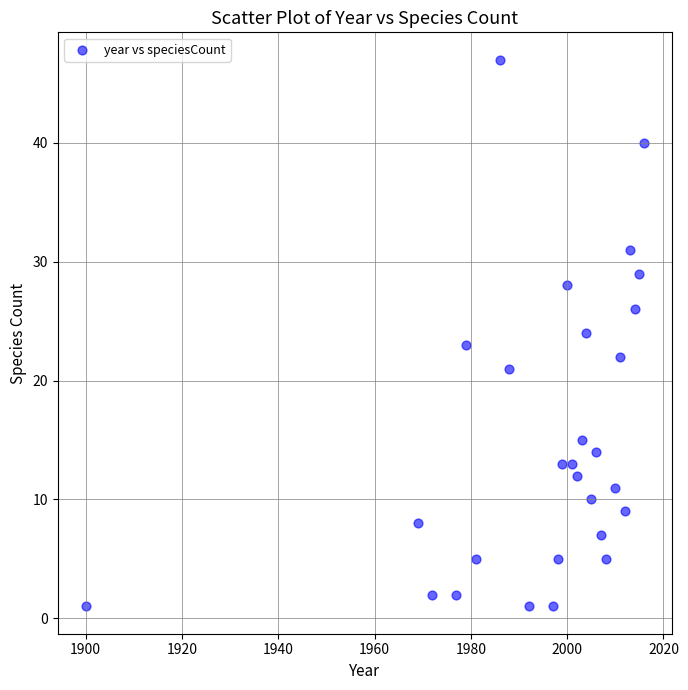

What is the range of X values (max minus min)?

116